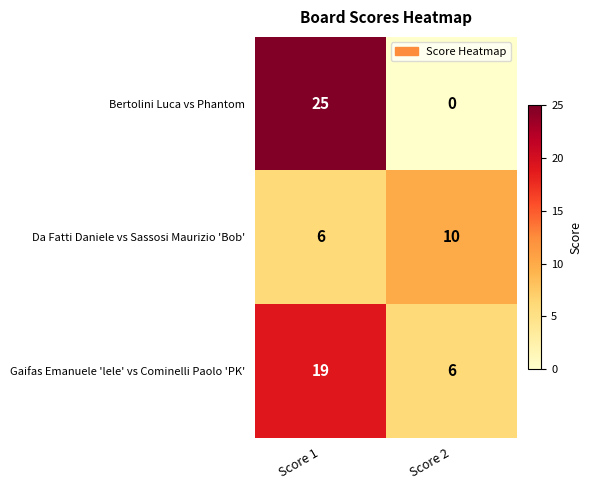

At how many categories does at least one series exceed 22?

1